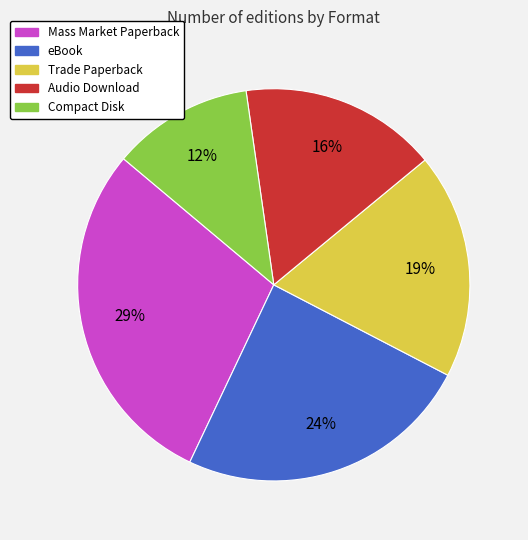

To the nearest percent, what portion does Compact Disk represent?

12%